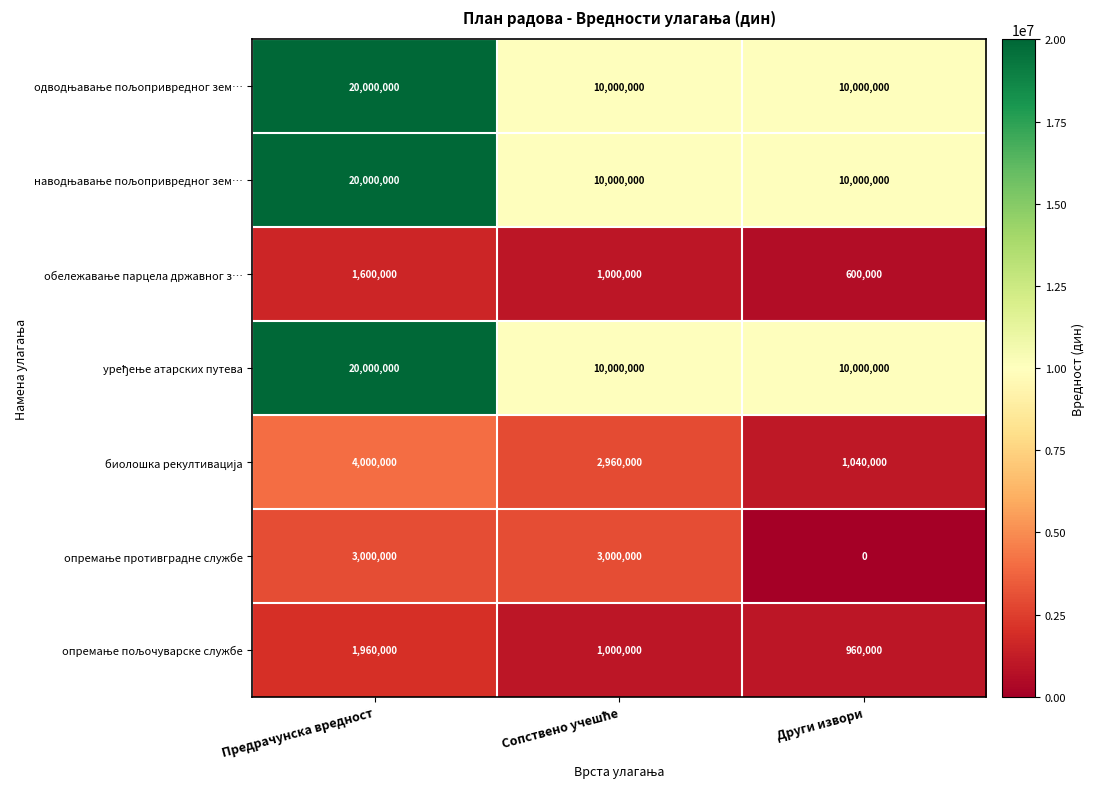

At which category is the sum across all series the highest?

Предрачунска вредност